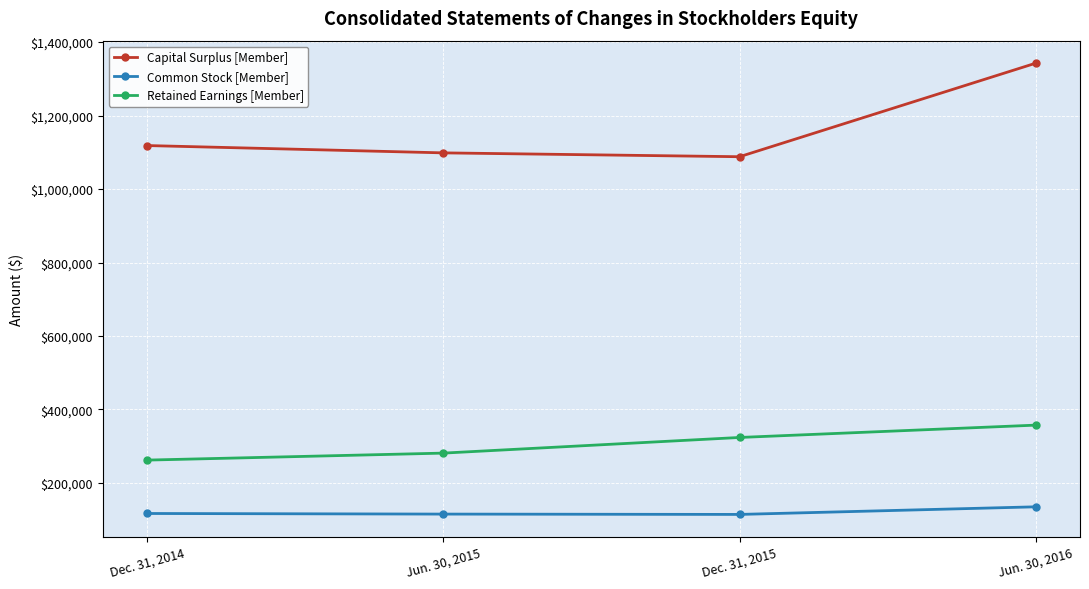

Rank the series by their average value, from lowest to highest.

Common Stock [Member], Retained Earnings [Member], Capital Surplus [Member]